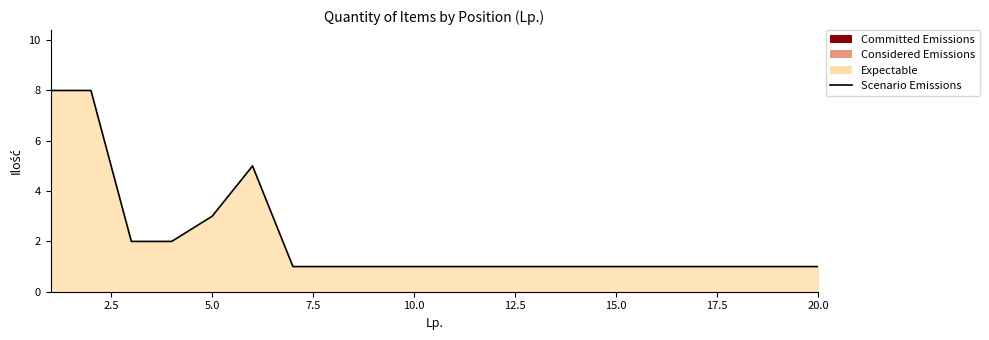

What is the difference between the maximum and minimum values?

7